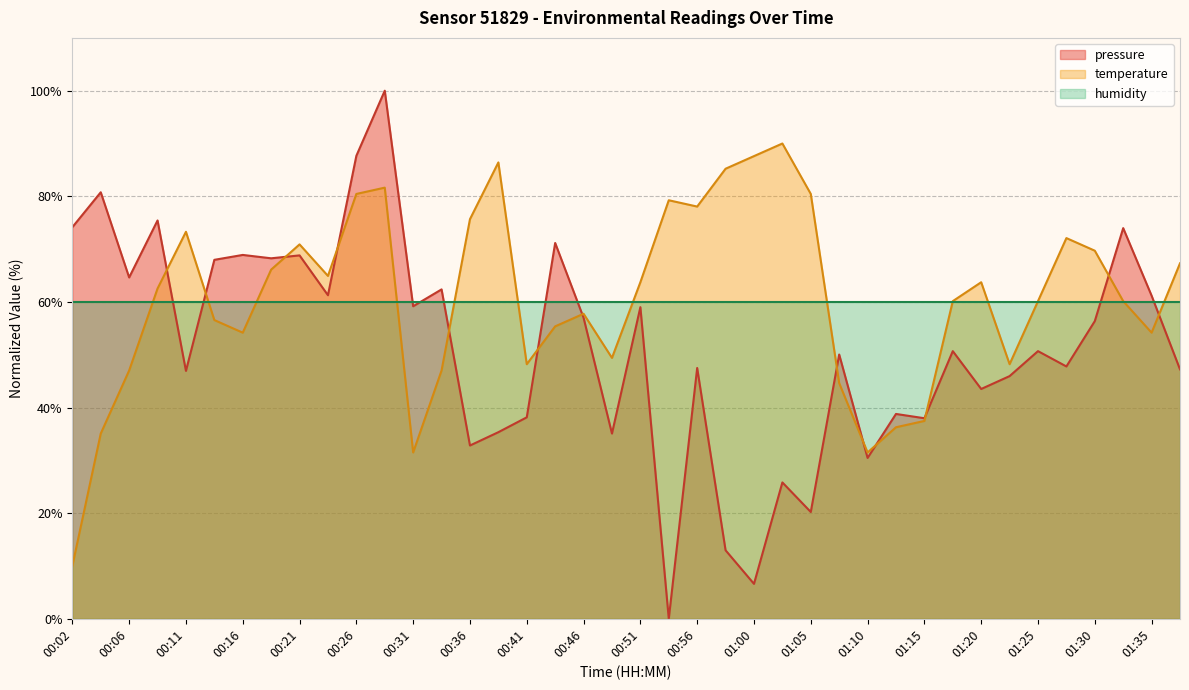

What value does the temperature series have at 00:28?

81.6